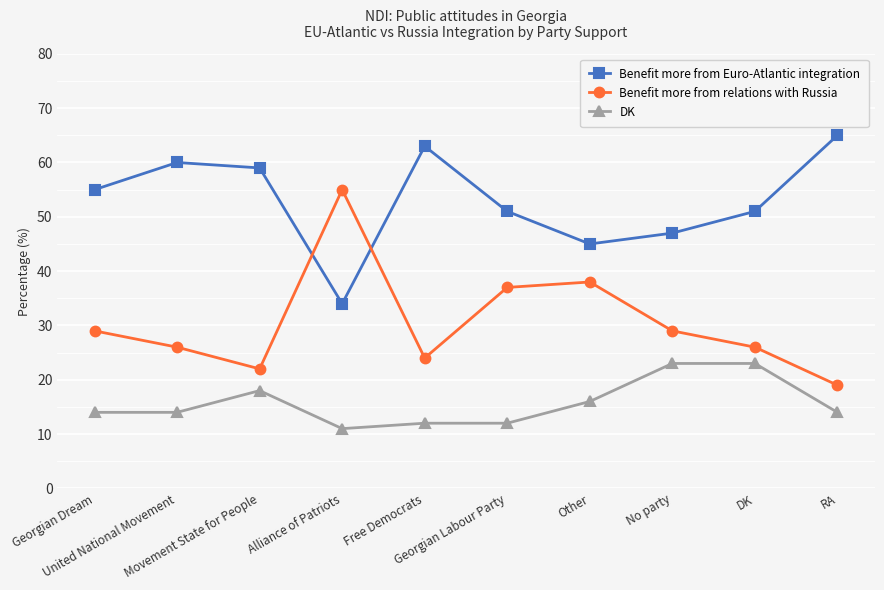

At DK, list the series in order from smallest to largest.

DK, Benefit more from relations with Russia, Benefit more from Euro-Atlantic integration